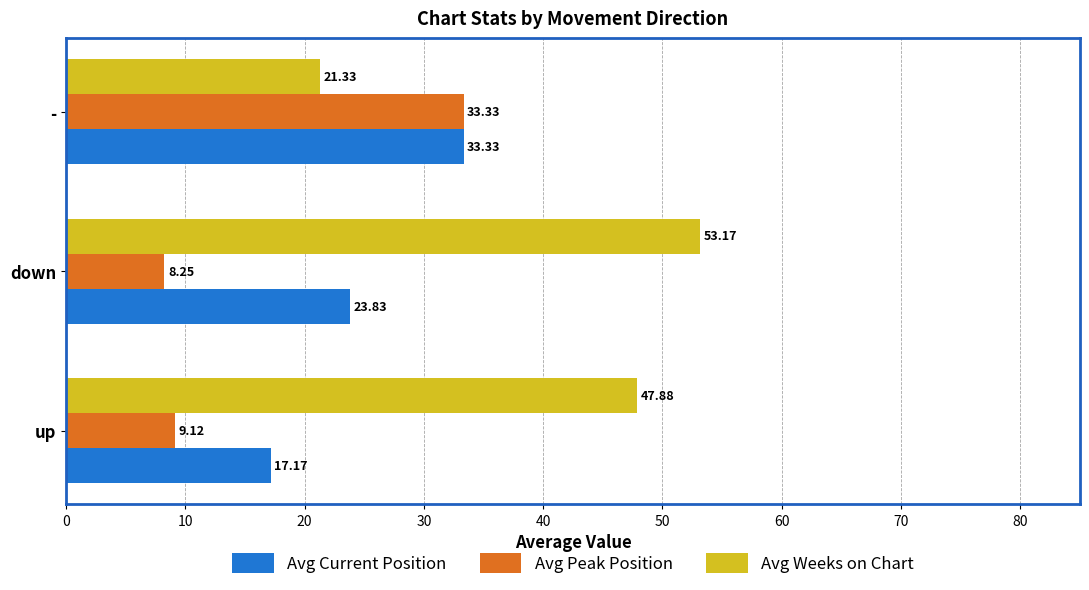

What is the greatest value displayed?

53.2